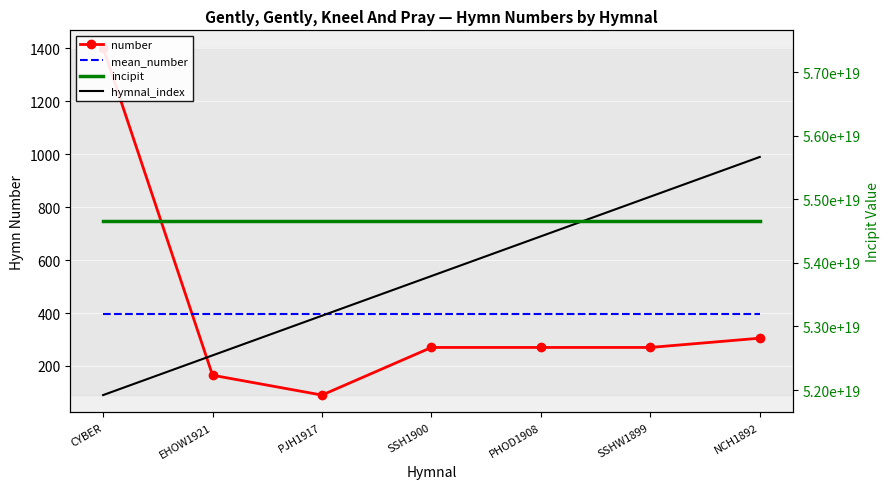

Which has a higher value, SSHW1899 or PJH1917?

SSHW1899